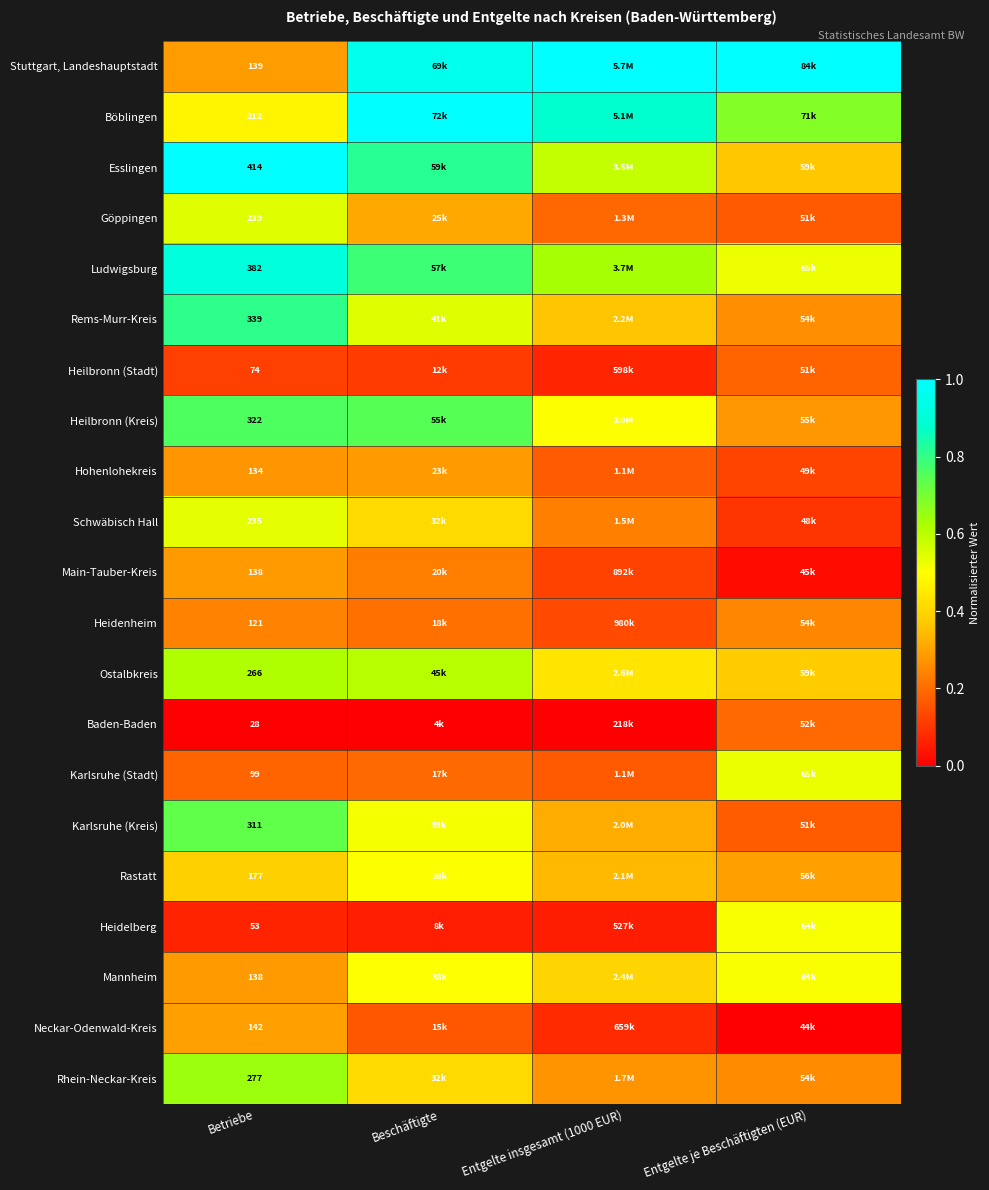

Is the value of Esslingen at Betriebe greater than the value of Hohenlohekreis at Betriebe?

Yes